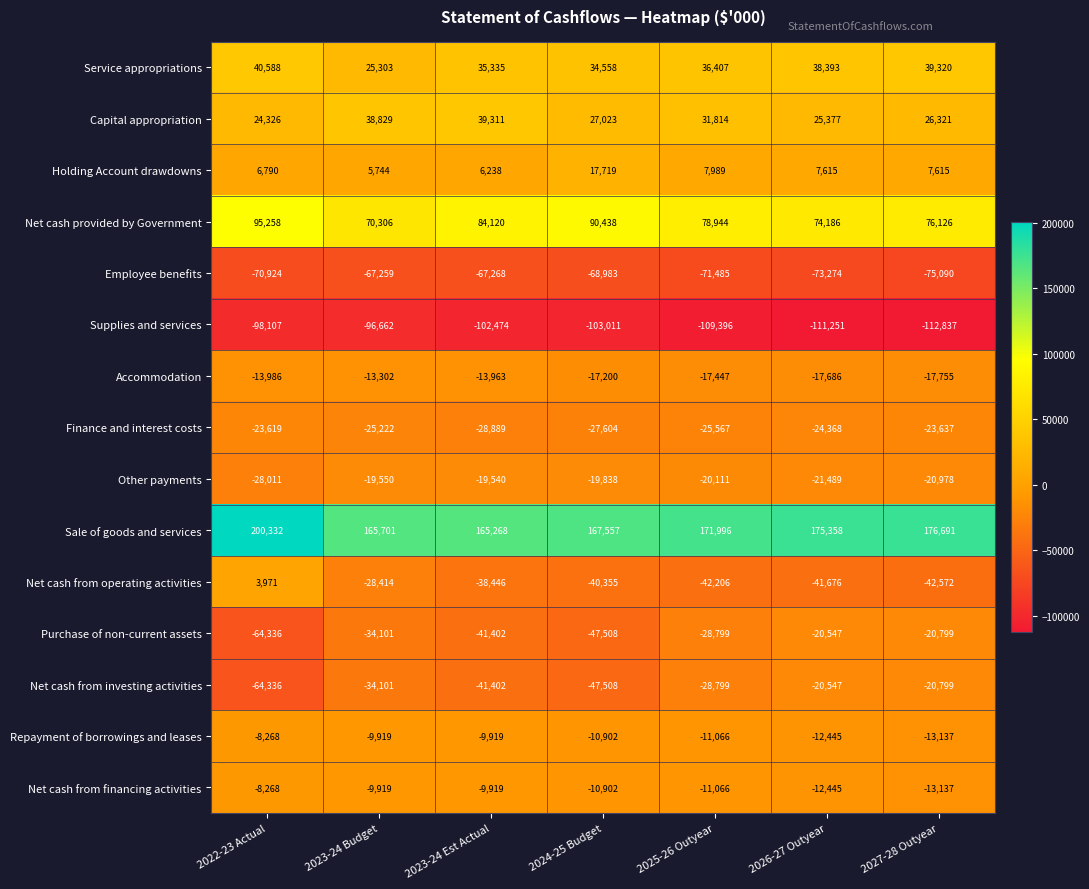

What is the difference between the maximum and minimum values in the Service appropriations series?

15285